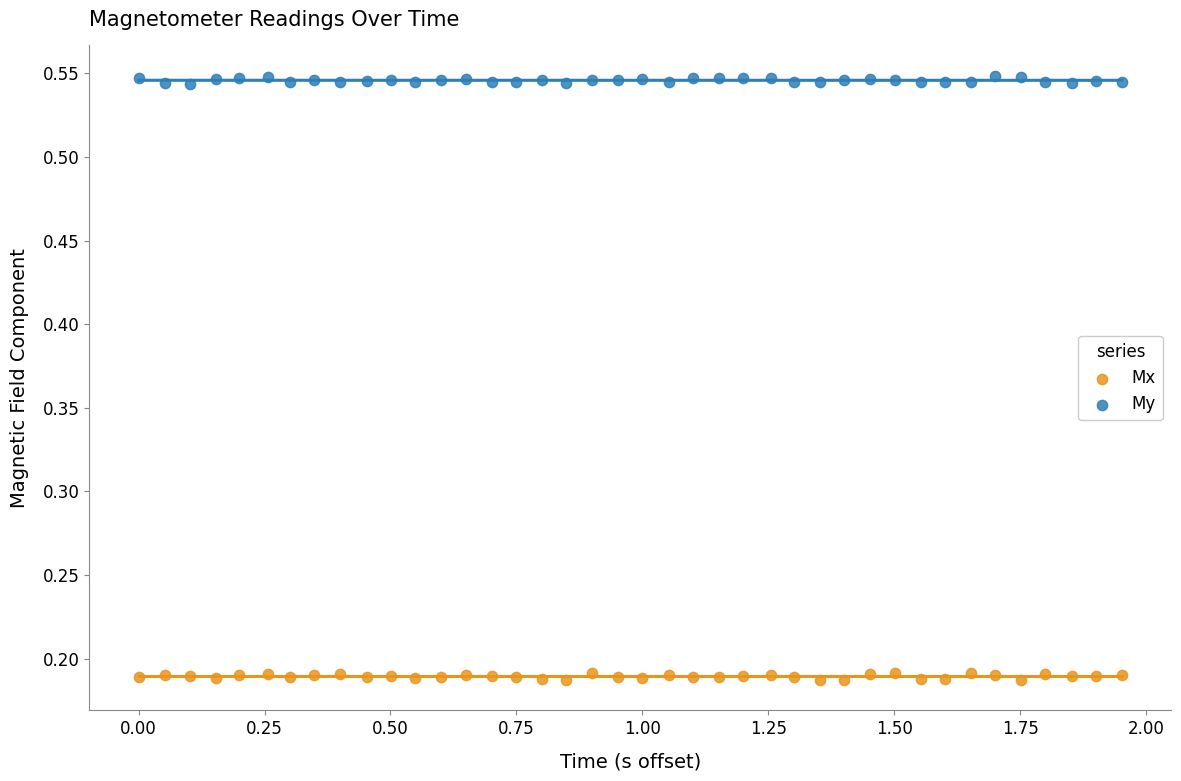

What is the X range (max minus min) for the scatter plot?

2.0